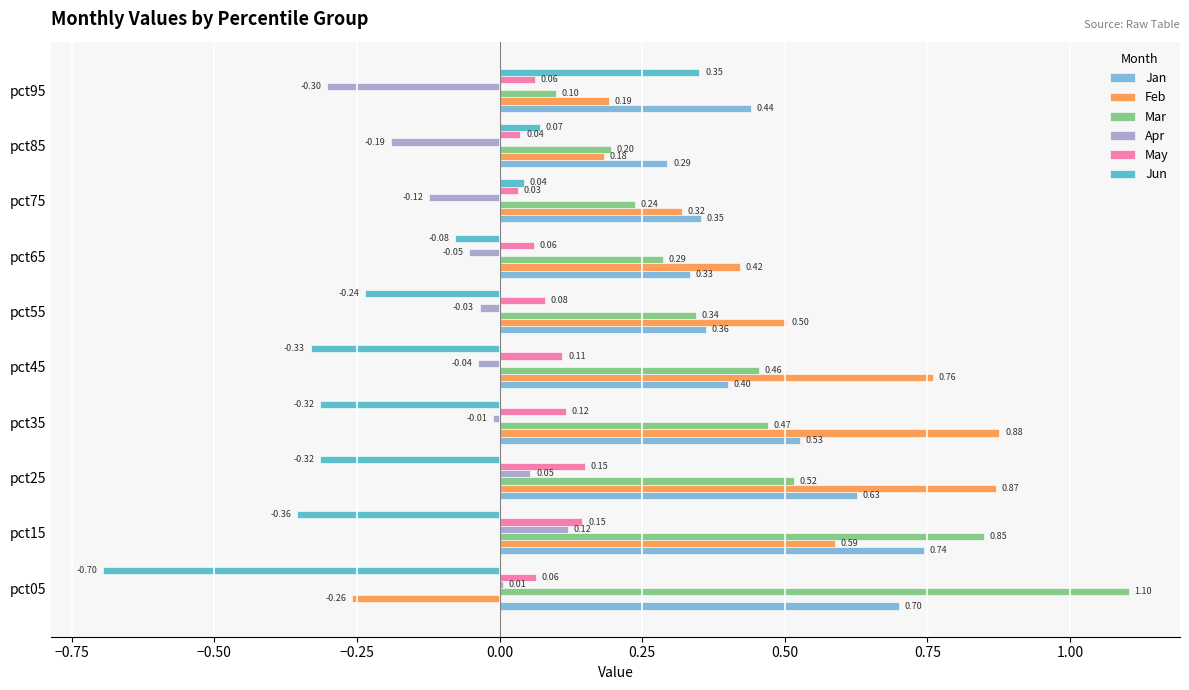

What is the smallest value displayed?

-0.7